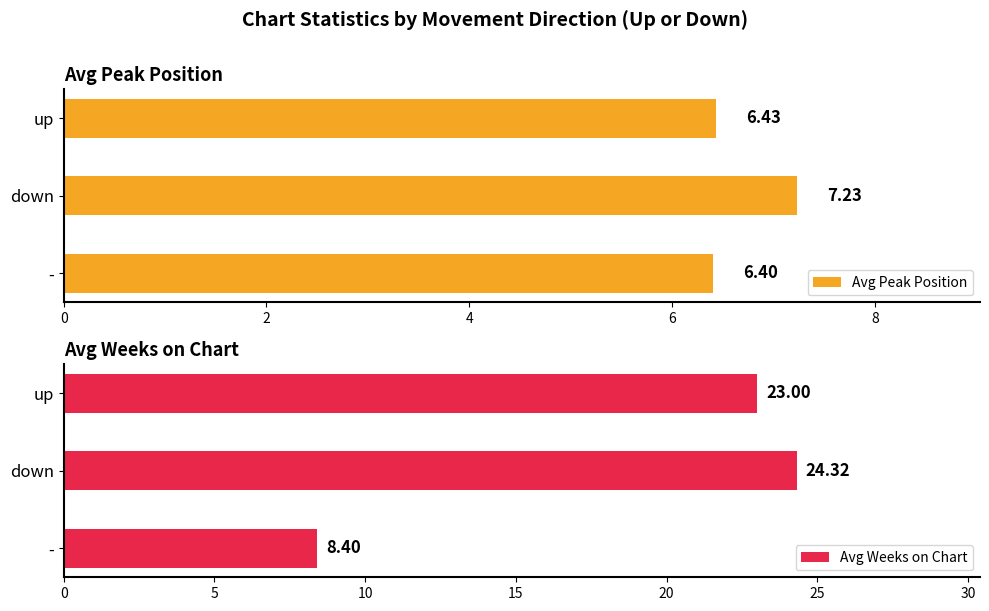

List the labels in order of Avg Peak Position value, largest first.

down, up, -